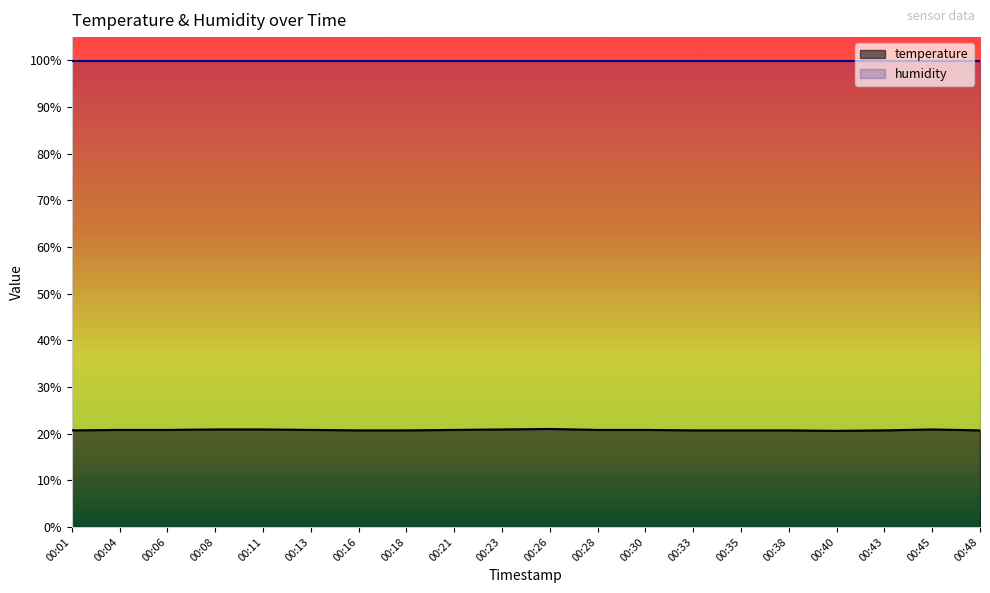

Rank the categories by value from highest to lowest.

00:26, 00:08, 00:11, 00:23, 00:45, 00:04, 00:06, 00:13, 00:21, 00:28, 00:30, 00:01, 00:16, 00:18, 00:33, 00:35, 00:38, 00:43, 00:48, 00:40